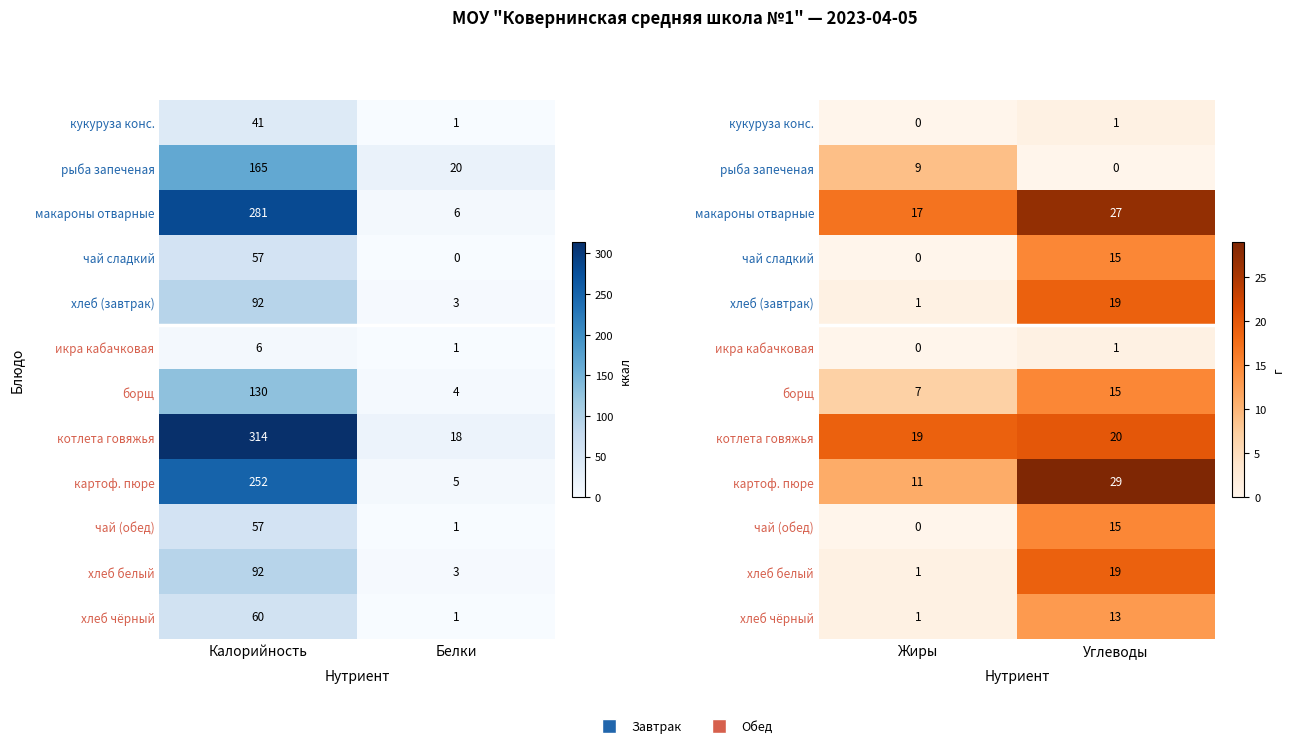

Rank the series by their maximum value, from lowest to highest.

кукуруза конс., икра кабачковая, рыба запеченая, хлеб чёрный, чай сладкий, борщ, чай (обед), хлеб (завтрак), хлеб белый, котлета говяжья, макароны отварные, картоф. пюре